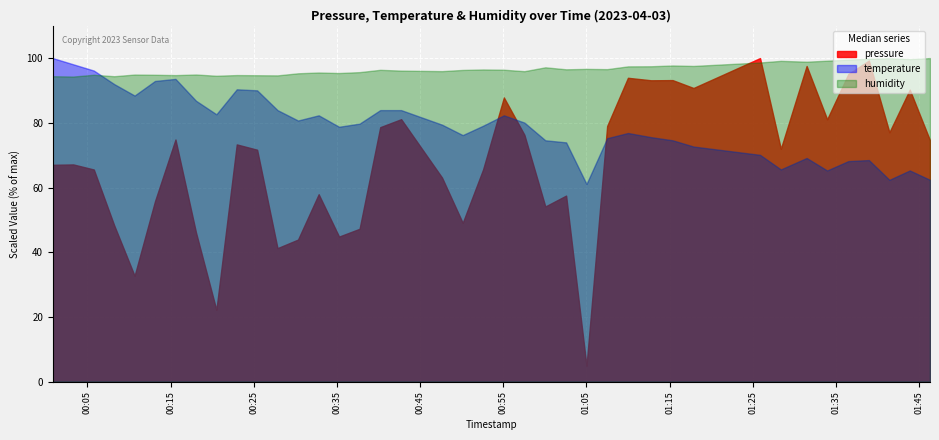

What is the difference between the maximum and minimum values in the temperature series?

38.9